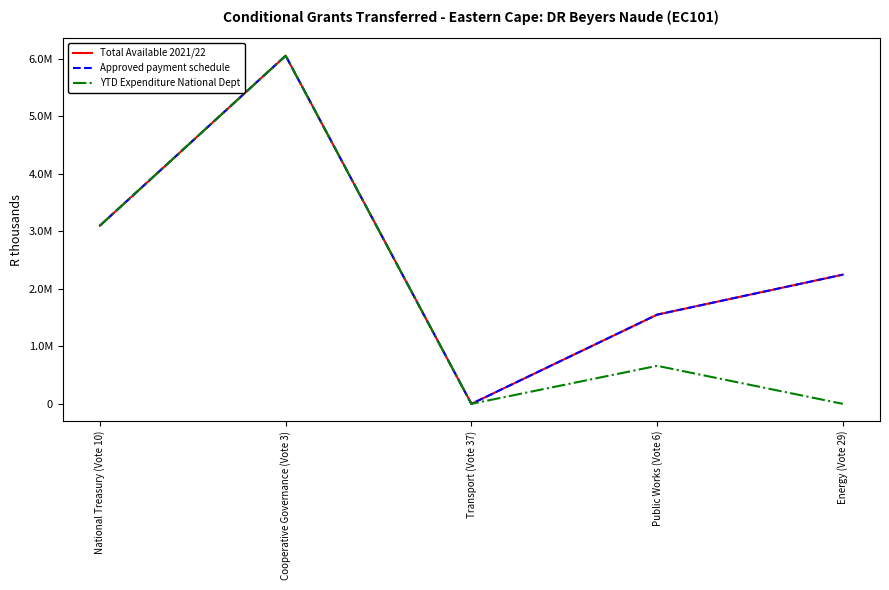

What is the difference between the highest and lowest values at Energy (Vote 29)?

2248000